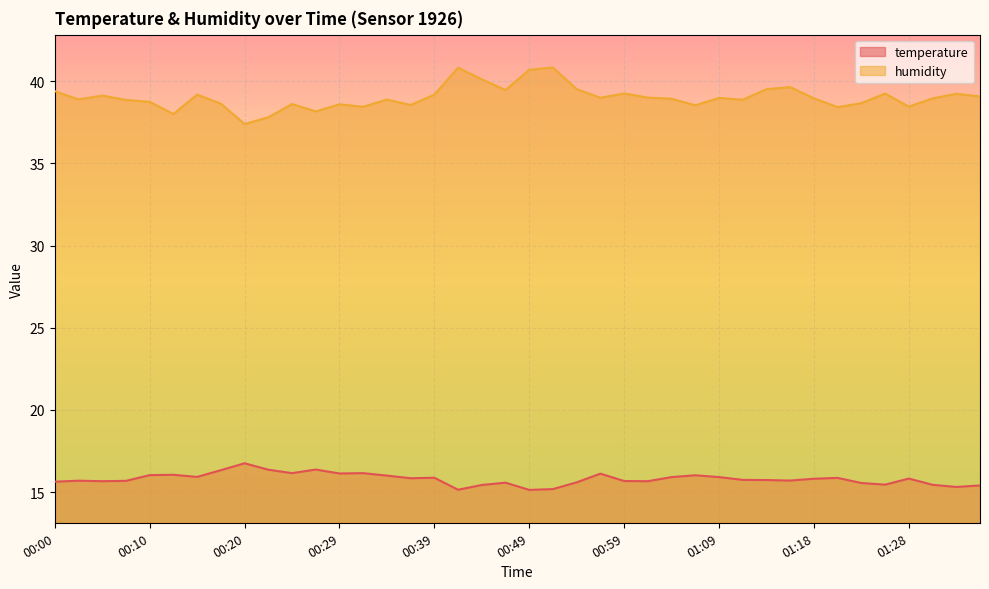

What is the approximate value of humidity at 00:00?

39.4